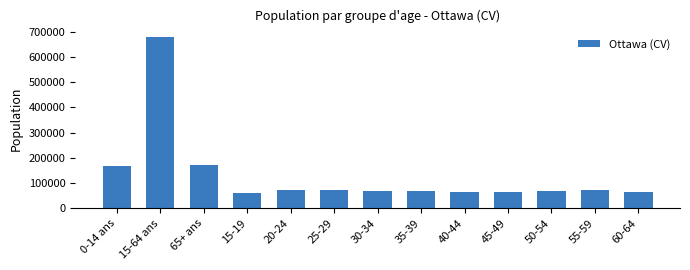

What is the label of the 1st bar from the right?

60-64